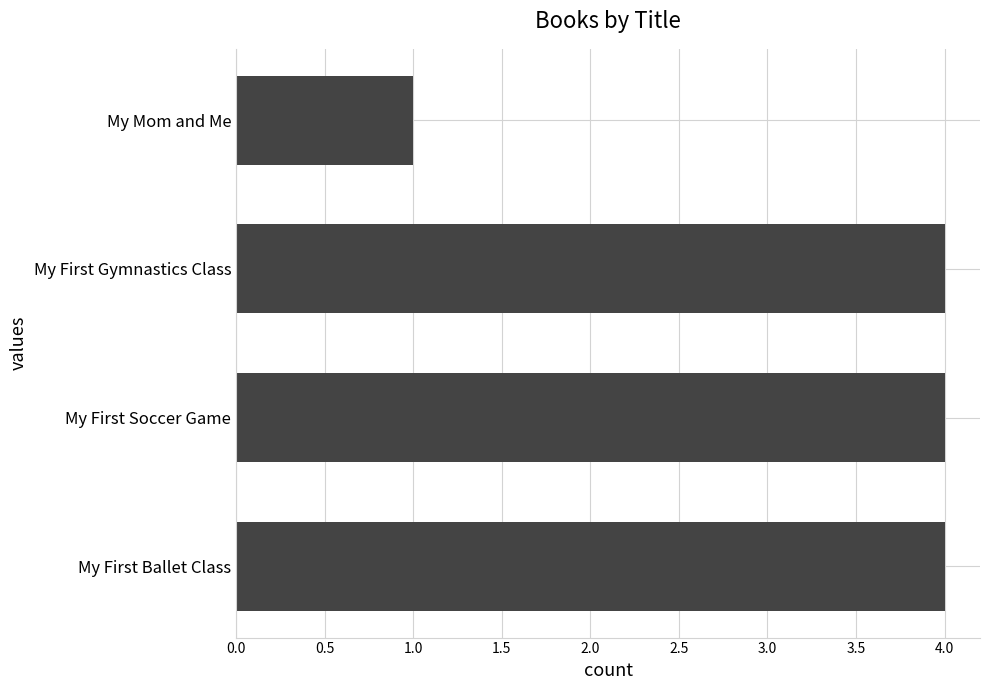

Is it true that the value at My First Gymnastics Class is 4?

True